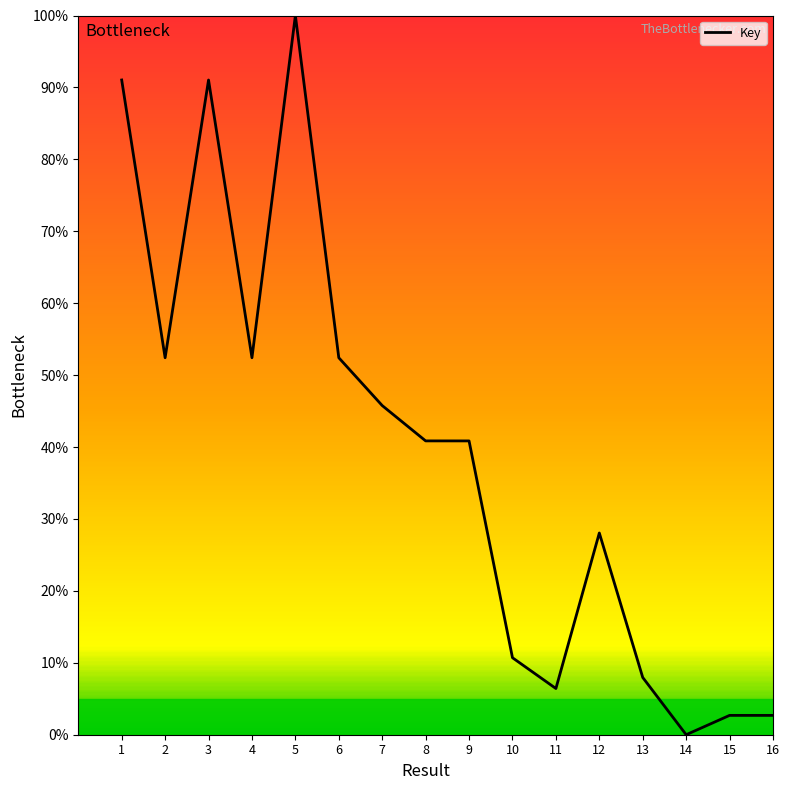

What value does the data have at 16?

2.7